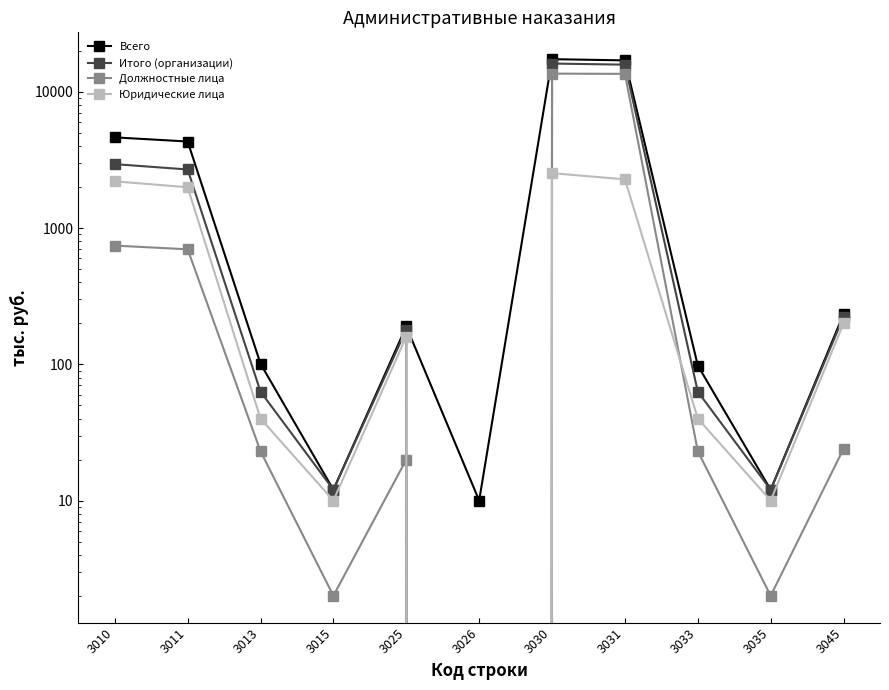

At which category does Итого (организации) reach its first local valley?

3015